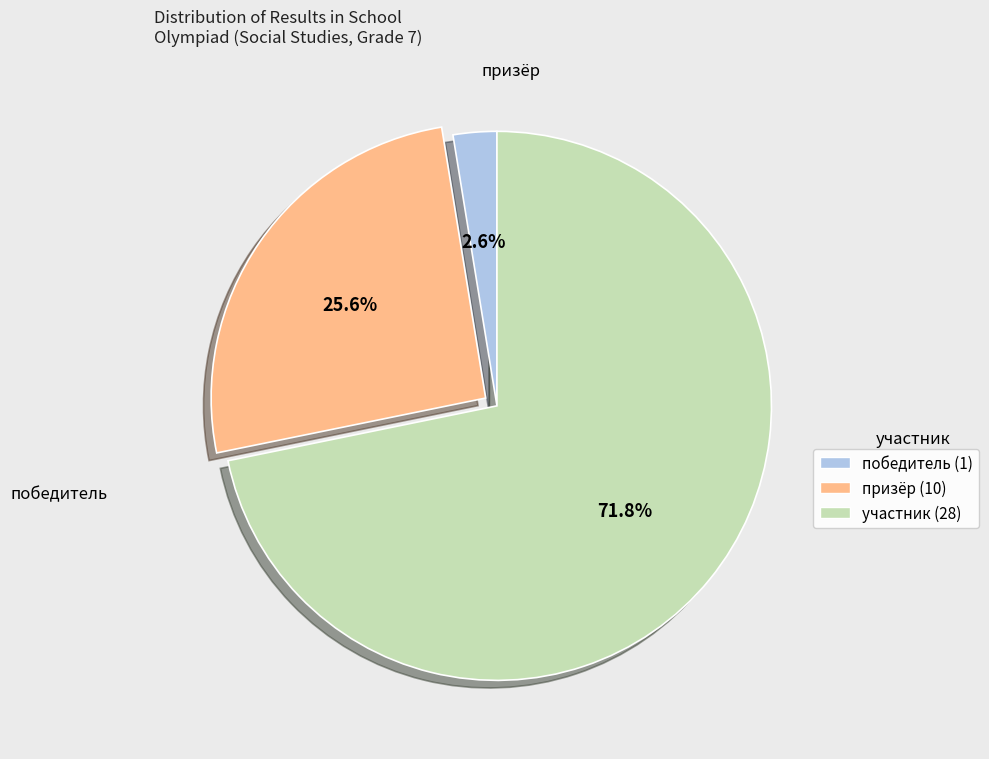

Count the number of slices in the pie.

3